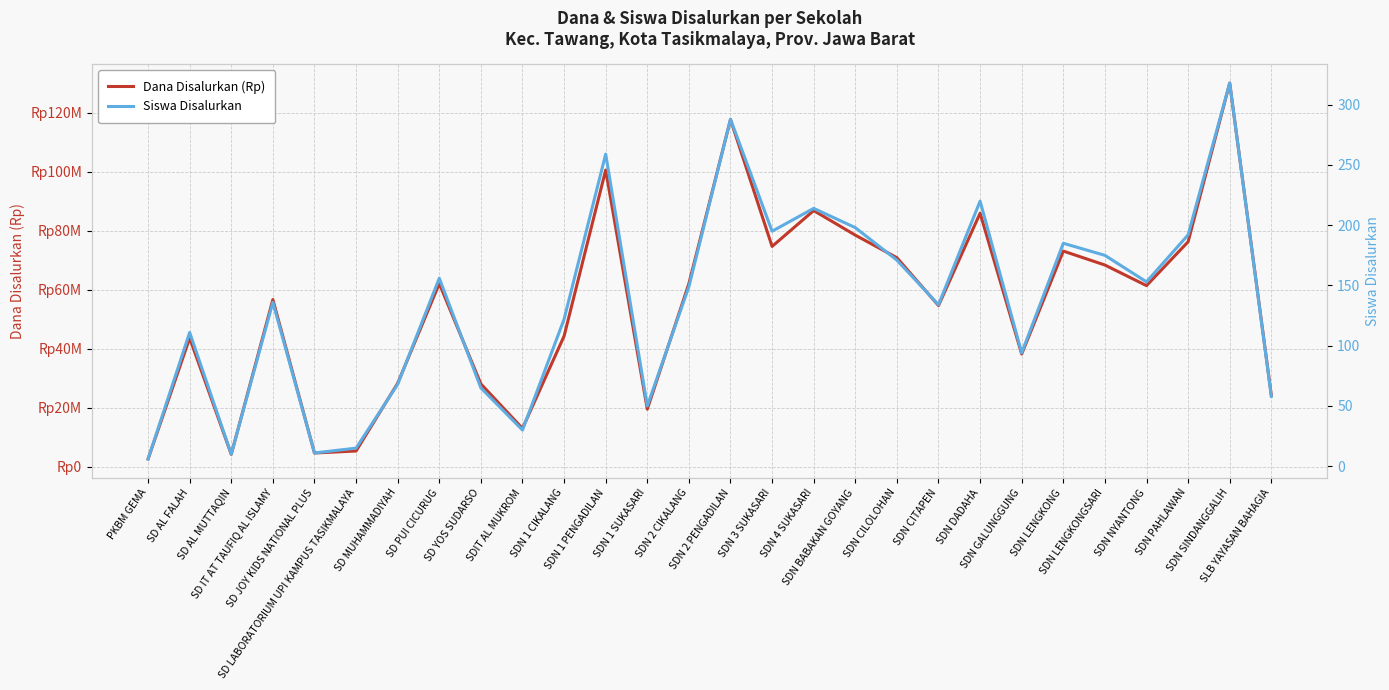

At SDN DADAHA, list the series in order from largest to smallest.

Dana Disalurkan (Rp), Siswa Disalurkan